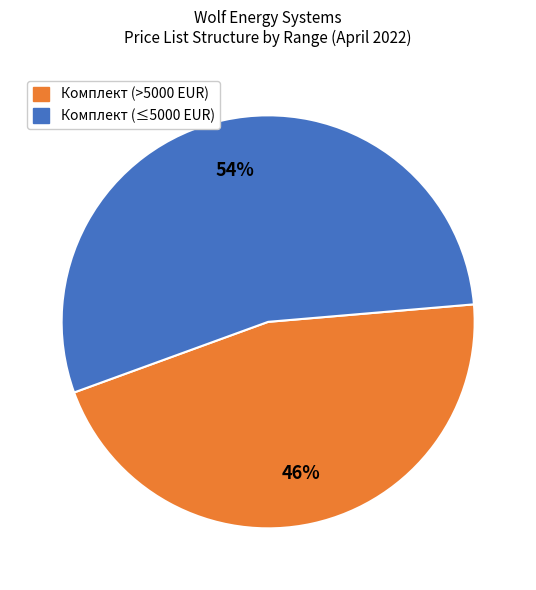

To the nearest percent, what is the average slice percentage?

50%